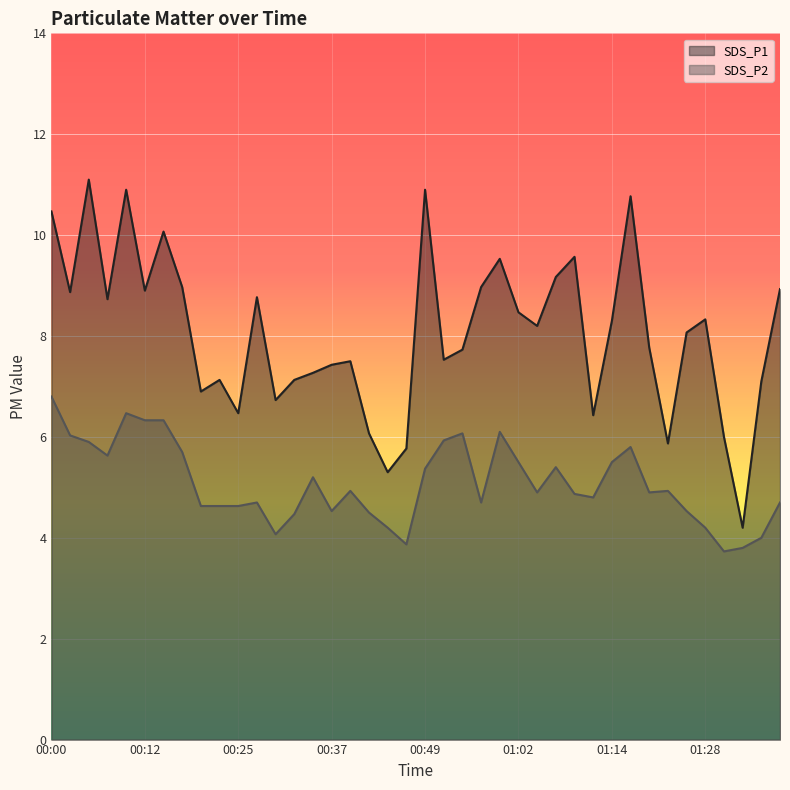

How many values in the SDS_P1 series are below 8?

19